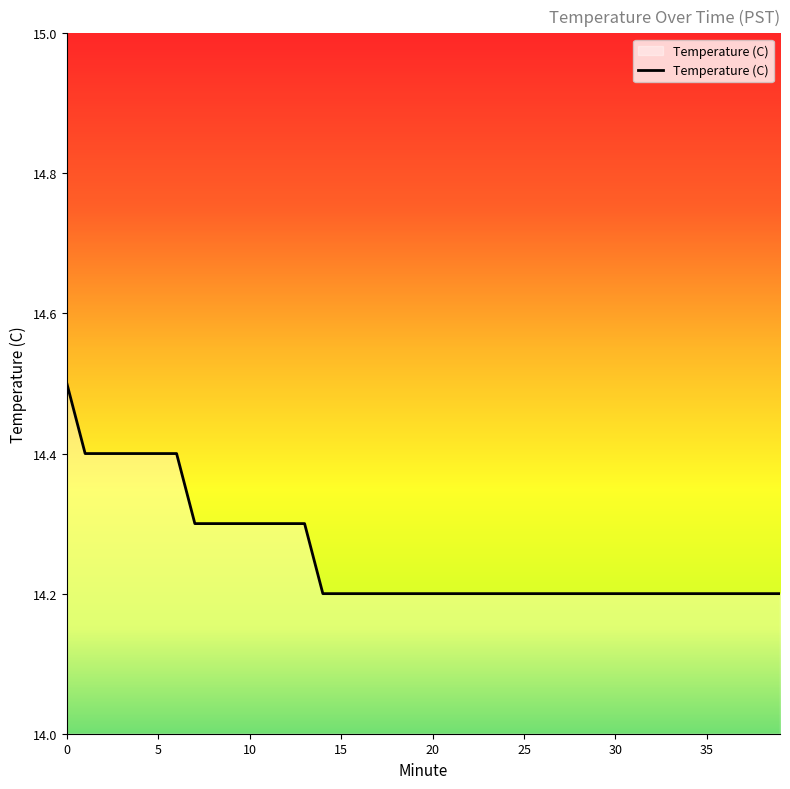

What is the difference between the second highest and second lowest values?

0.2